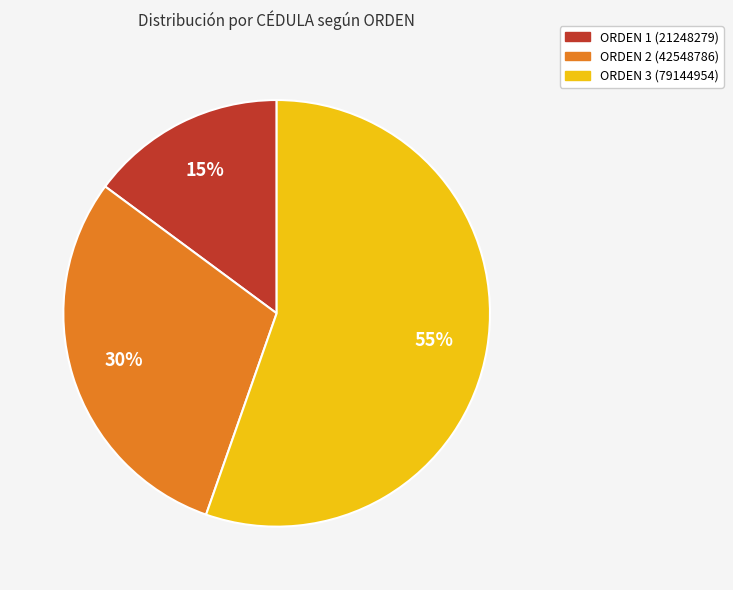

Rank the categories by value from highest to lowest.

ORDEN 3 (79144954), ORDEN 2 (42548786), ORDEN 1 (21248279)